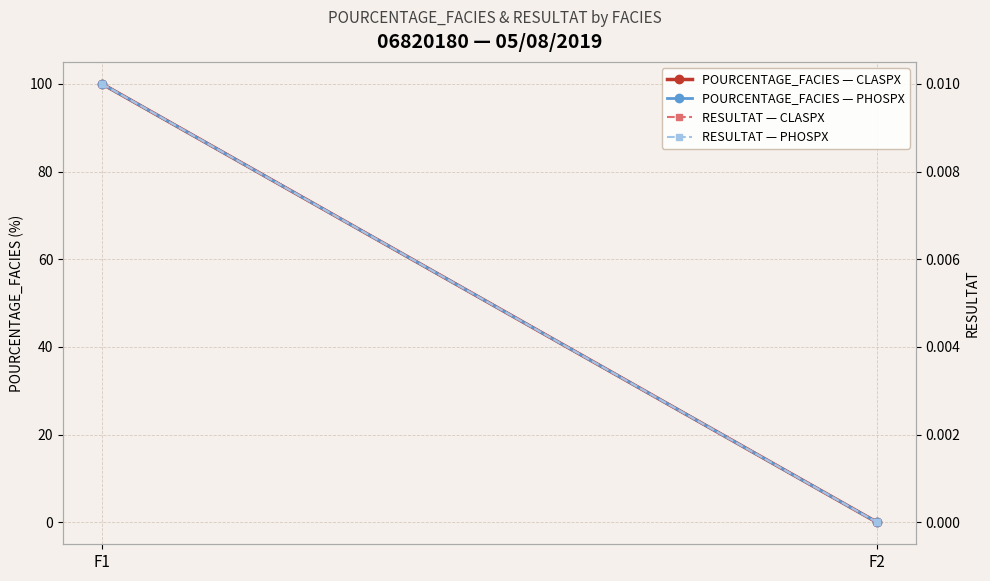

How many distinct data groups are displayed?

4